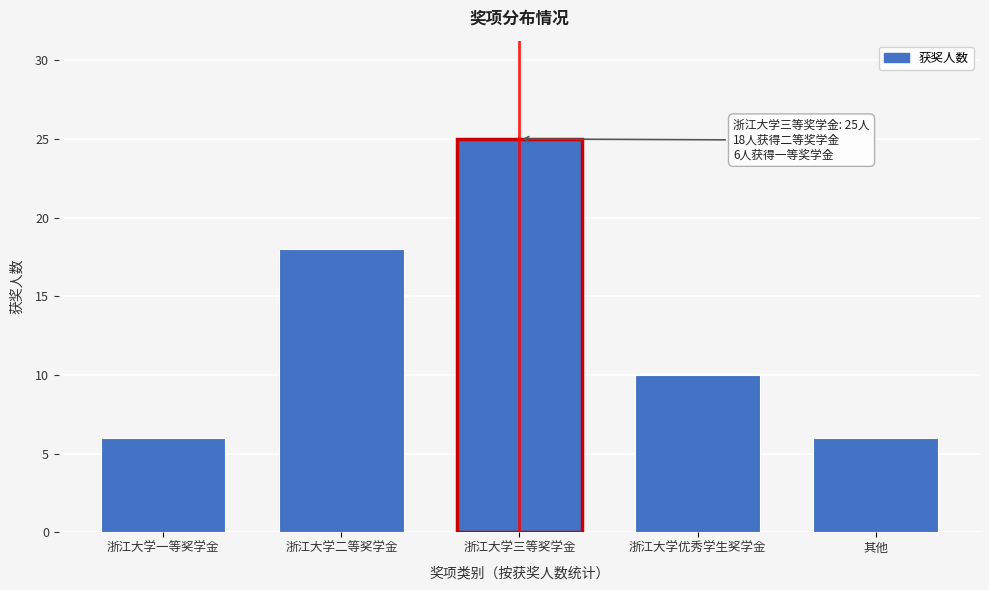

Reading right to left, transcribe all the data shown in this chart.

其他=6	浙江大学优秀学生奖学金=10	浙江大学三等奖学金=25	浙江大学二等奖学金=18	浙江大学一等奖学金=6